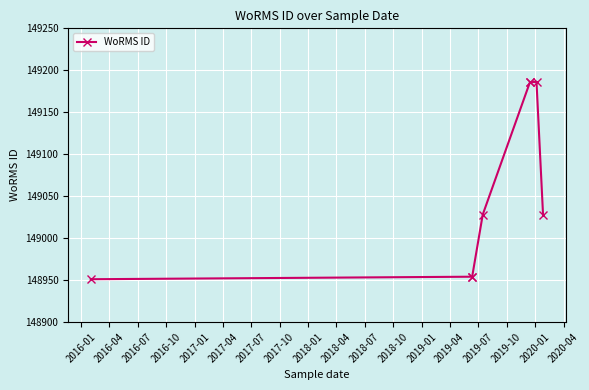

What is the greatest value displayed?

149186